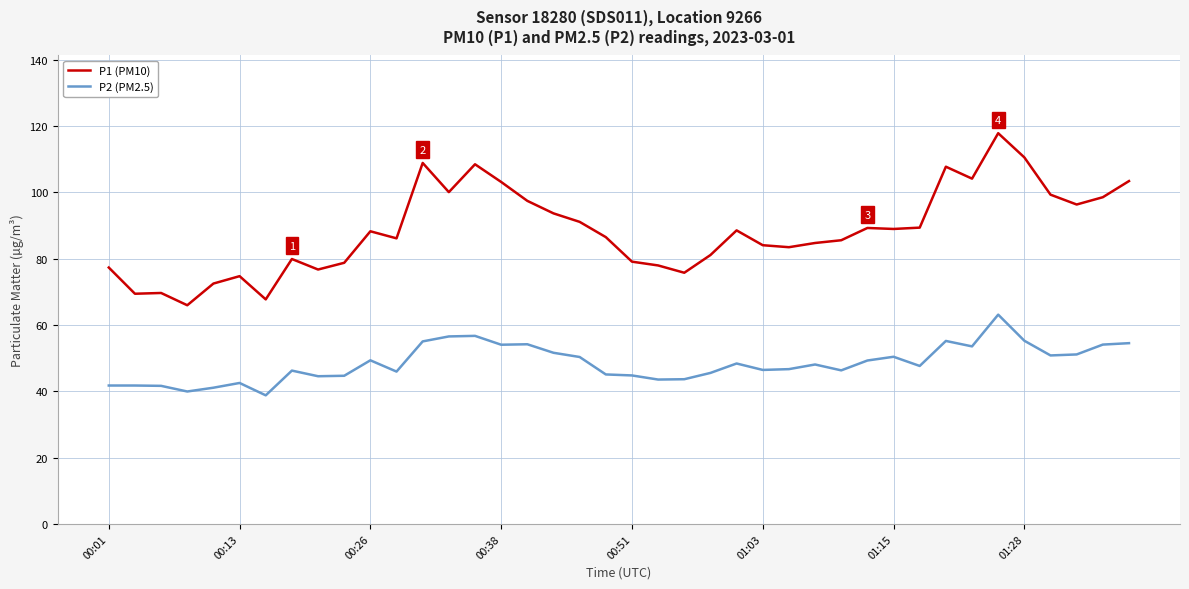

What is the average value of the P2 (PM2.5) series?

48.5